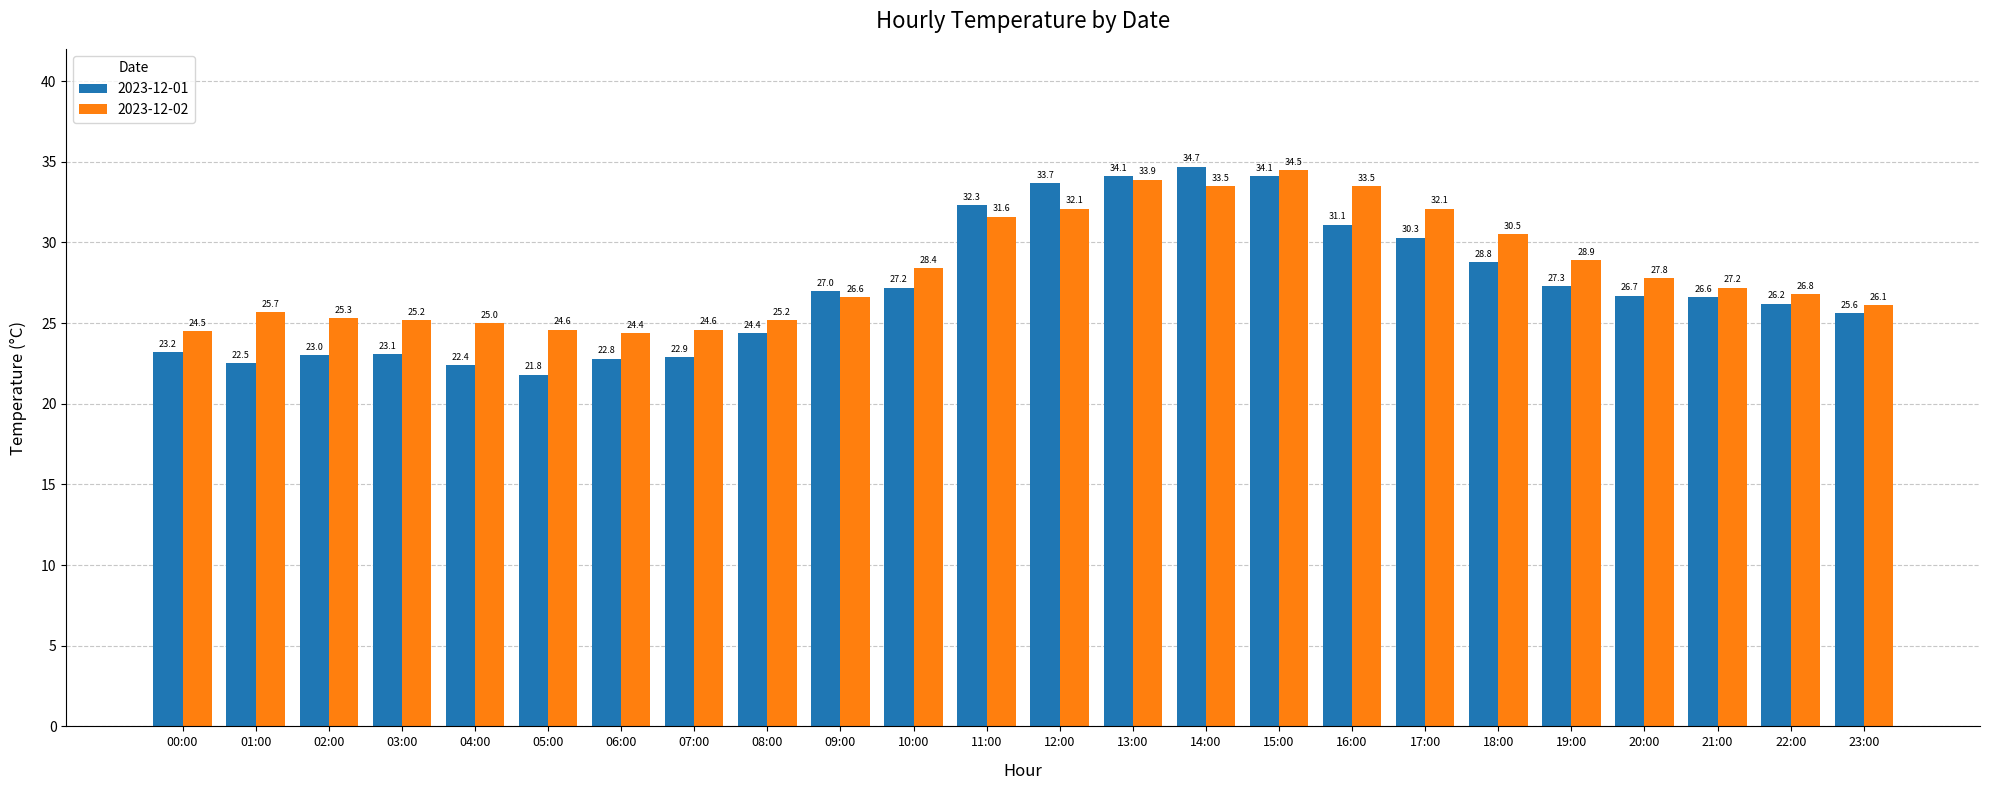

Between 03:00 and 23:00, which series saw the biggest shift?

2023-12-01